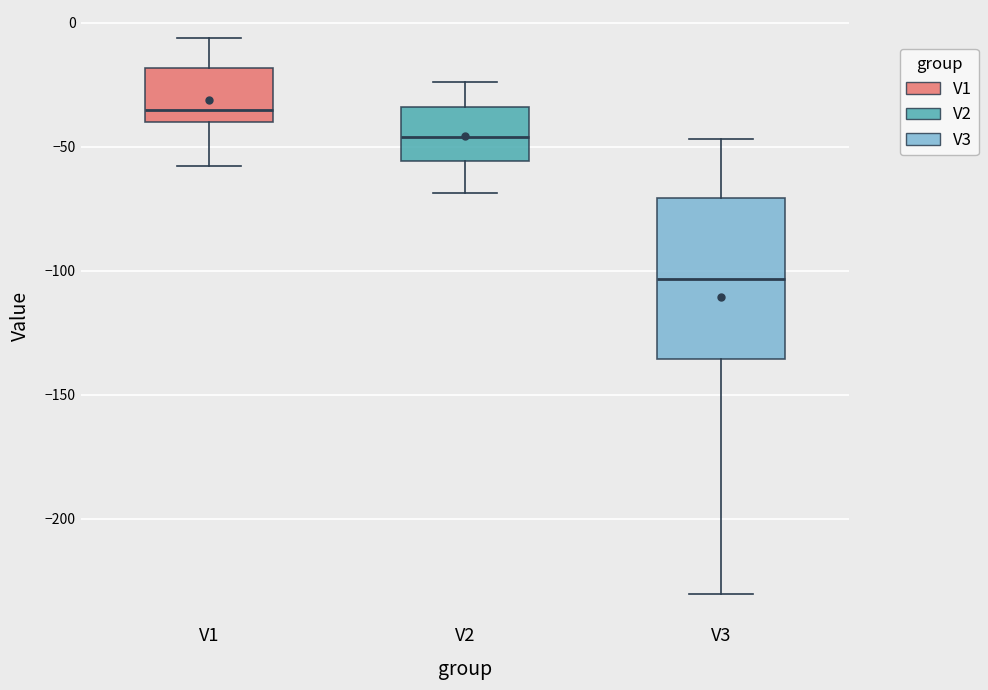

Where is the lower edge of the box for V1 on the y-axis? The values are not printed on the chart, so give them approximately, as read against the axis.

-40